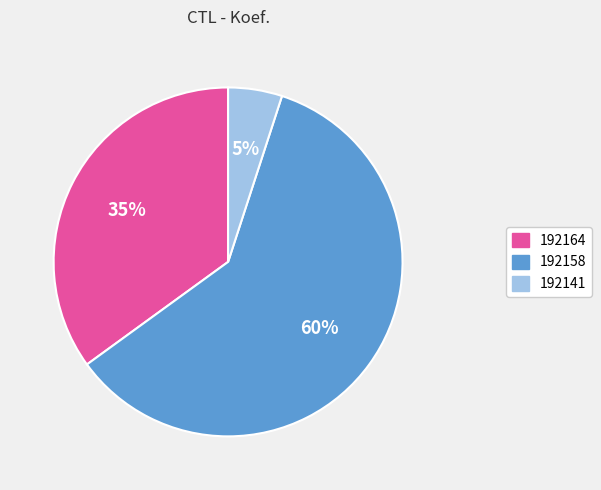

Does 192141 represent more than half of the total?

No